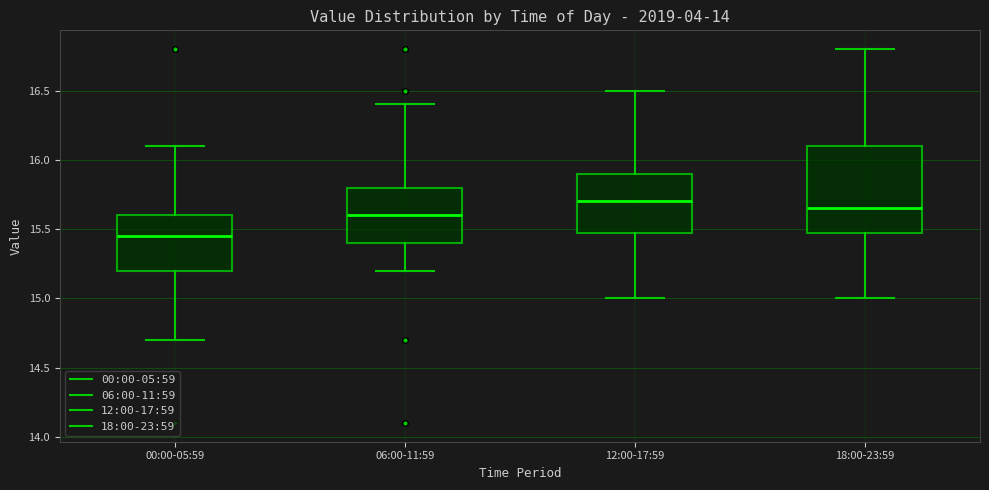

Reading left to right, read every box against the y-axis: the position of its median line, the range the box covers, and the ends of its whiskers. The values are not printed on the chart, so give them approximately, as read against the axis.

00:00-05:59: median 15.45, box 15.20 to 15.60, whiskers 14.70 to 16.10
06:00-11:59: median 15.60, box 15.40 to 15.80, whiskers 15.20 to 16.40
12:00-17:59: median 15.70, box 15.50 to 15.90, whiskers 15.00 to 16.50
18:00-23:59: median 15.65, box 15.50 to 16.10, whiskers 15.00 to 16.80